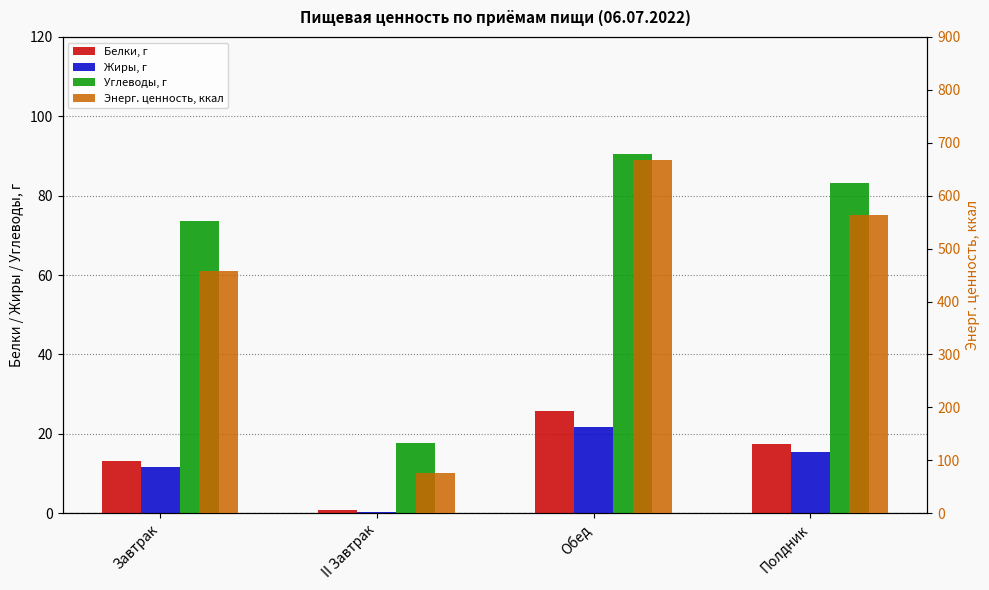

What is the spread (max minus min) of values at II Завтрак?

74.9